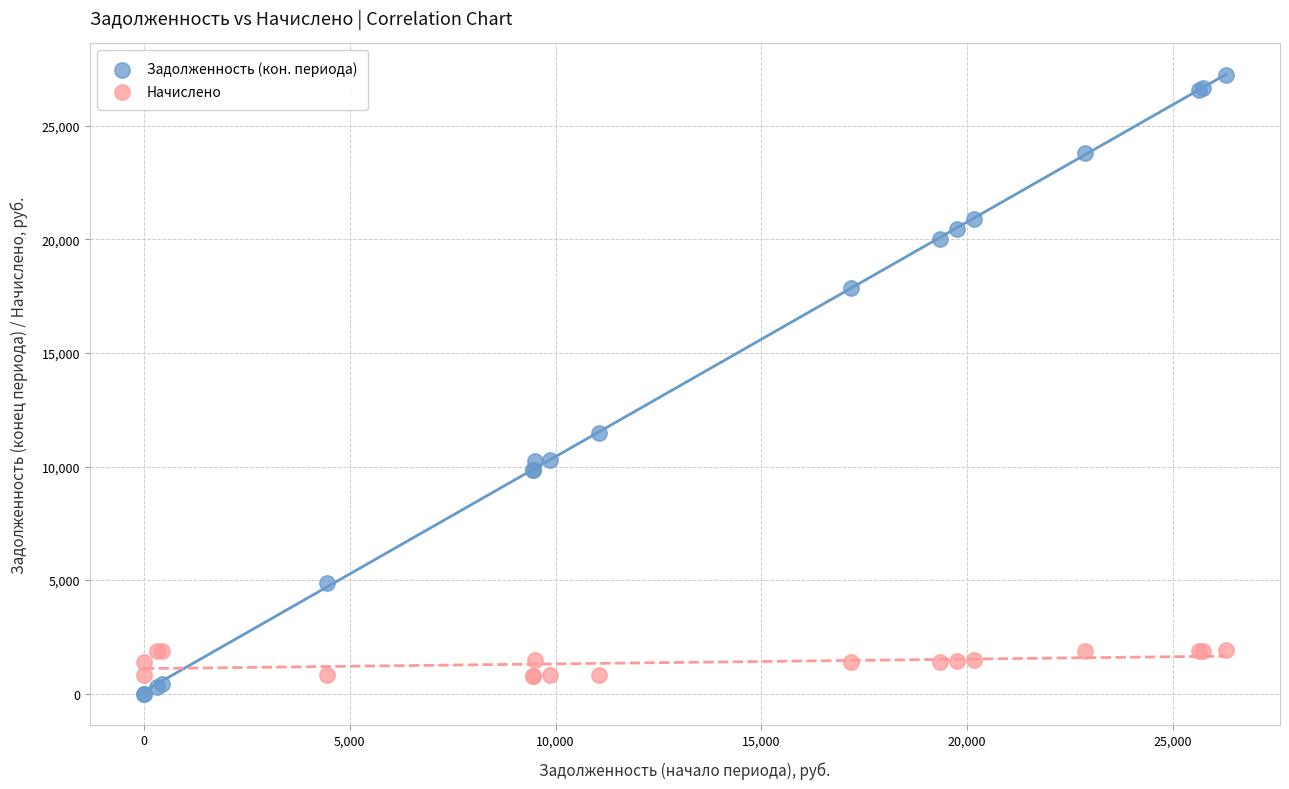

What are all the series names shown in the legend?

Задолженность (кон. периода), Начислено